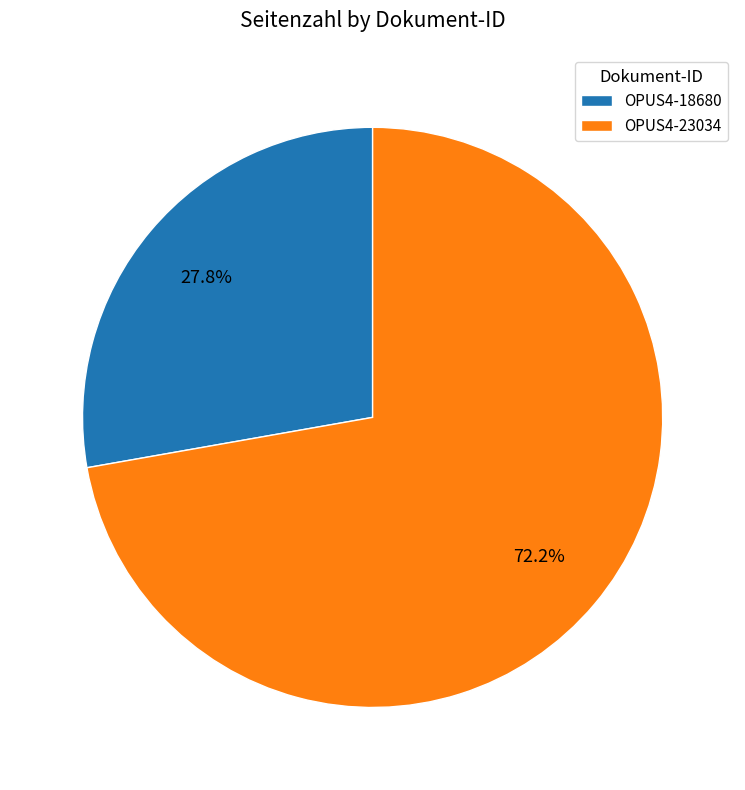

Which category has the biggest portion of the pie?

OPUS4-23034